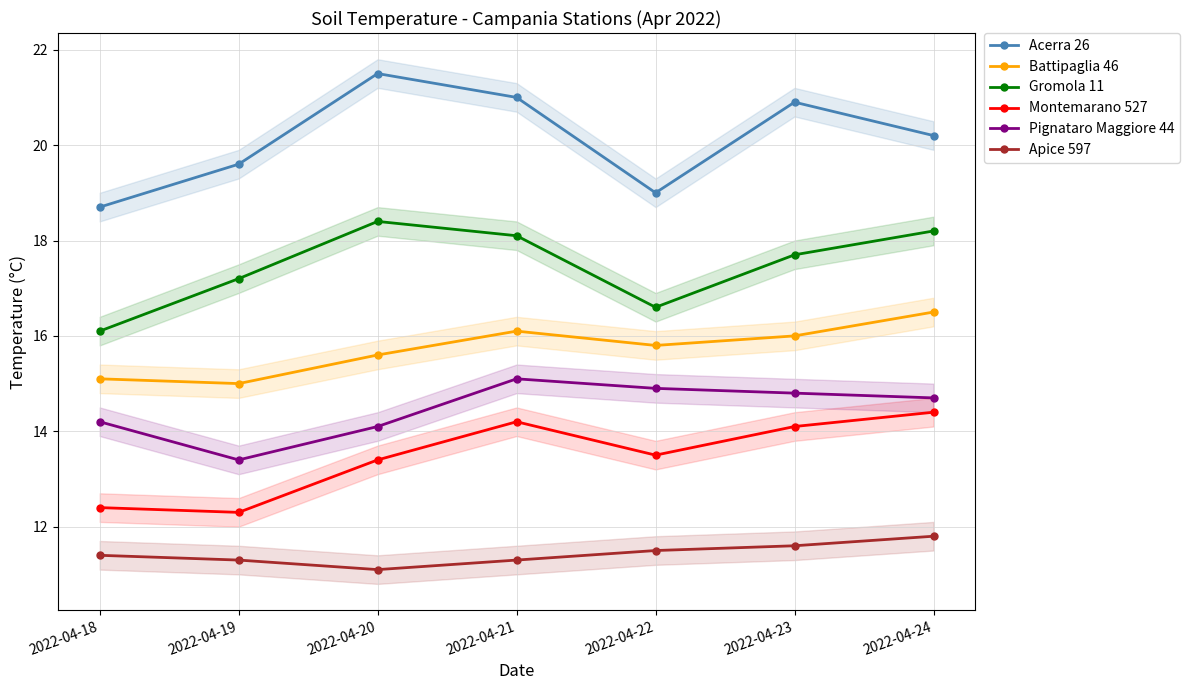

Which category has the lowest value across all series?

2022-04-20